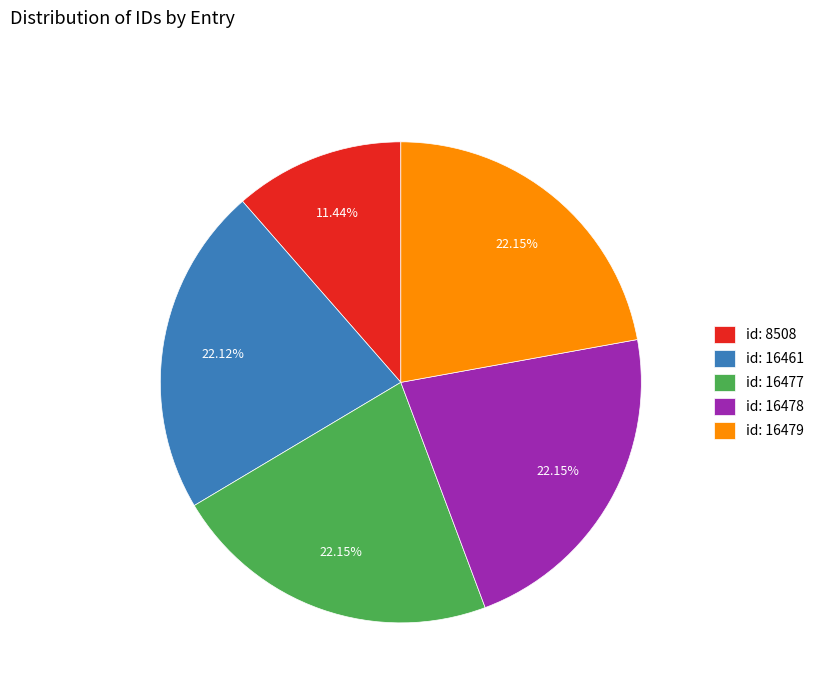

Which category has the smallest portion of the pie?

id: 8508